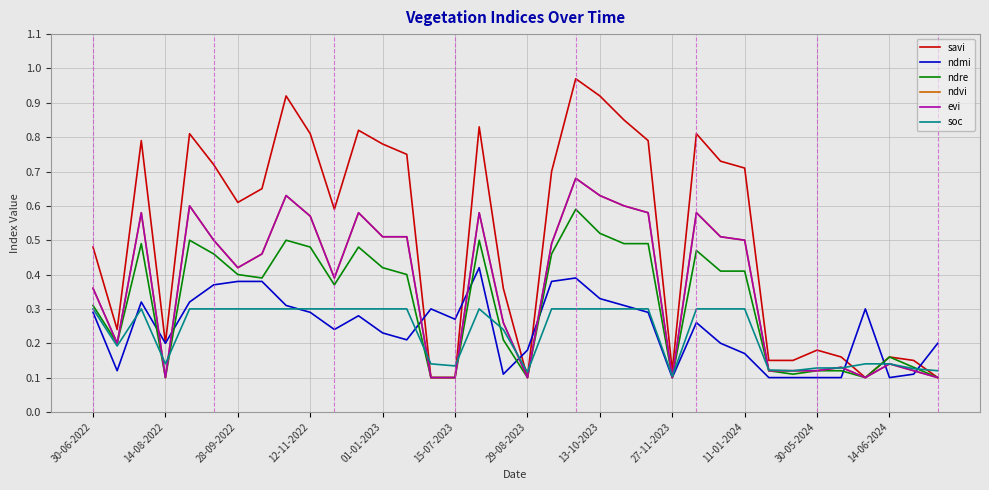

Does the chart display data point markers on the line(s)?

No